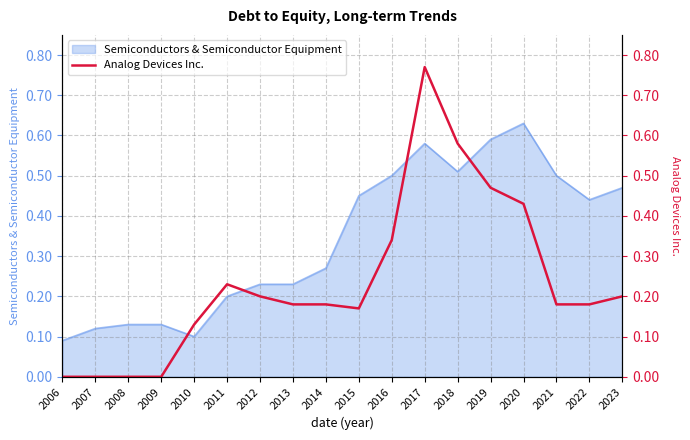

Count the number of values greater than 0.

14